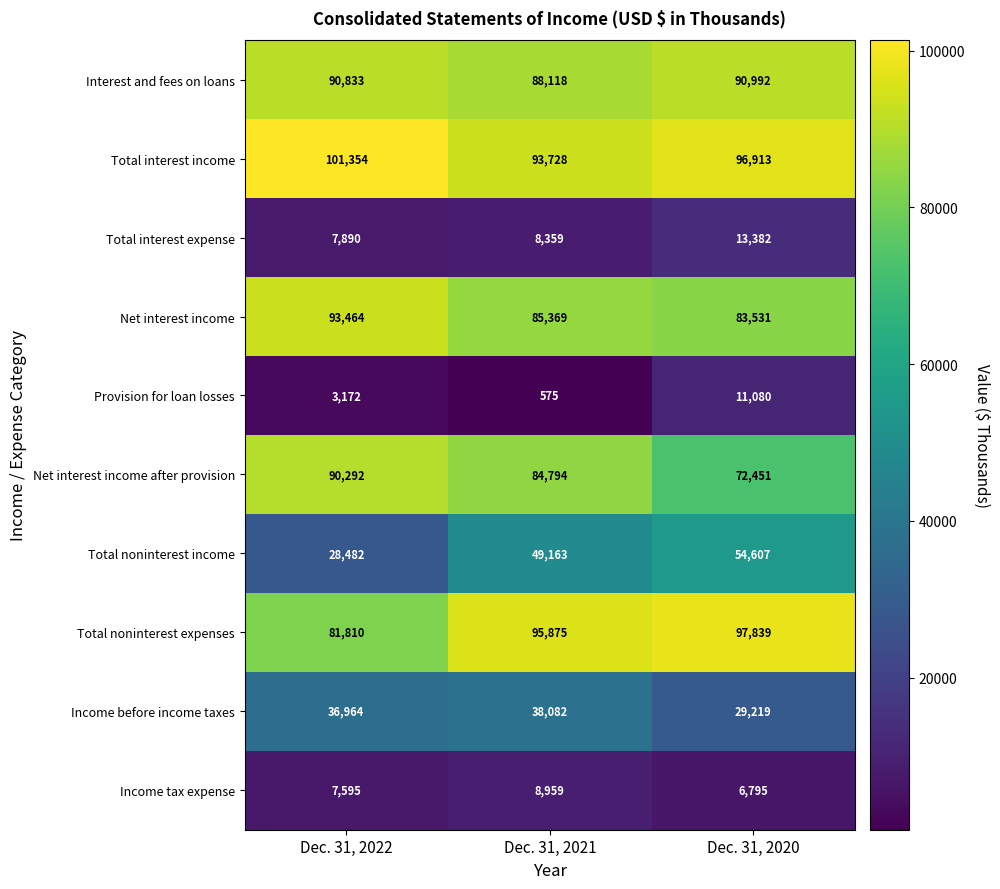

At how many categories does at least one series exceed 25885?

3